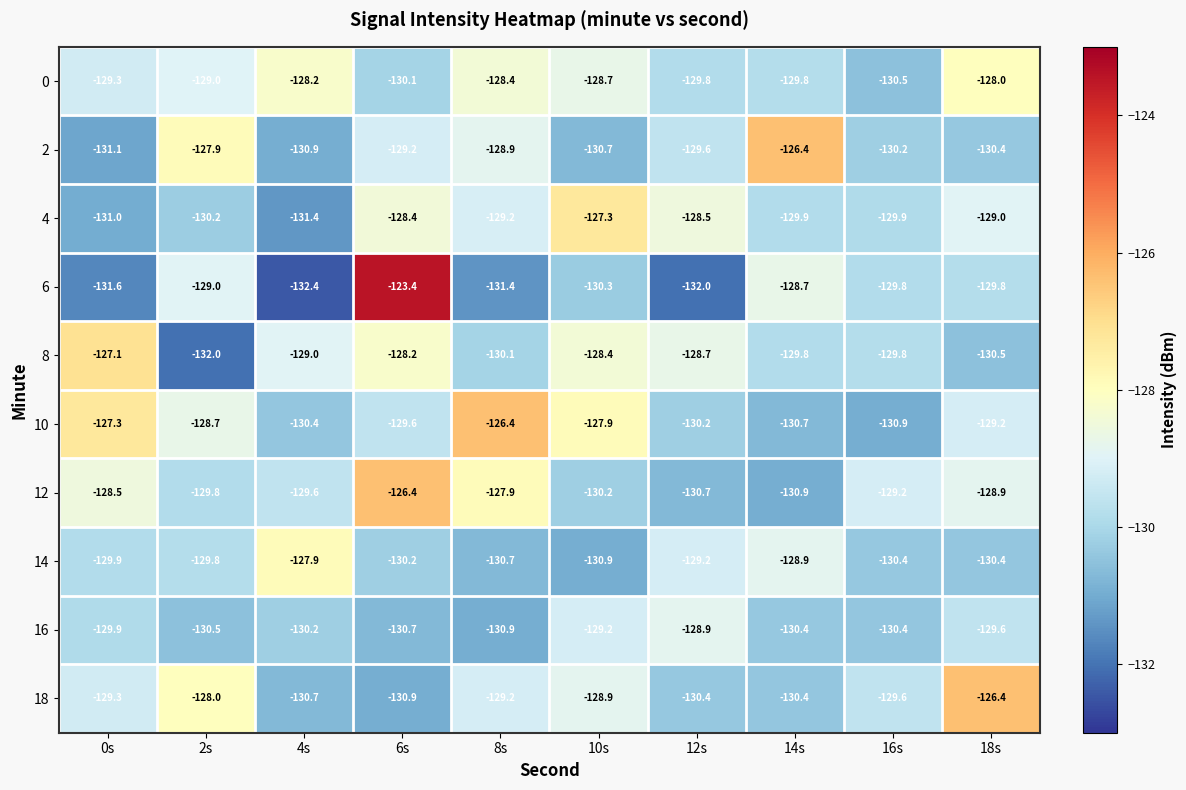

What is the difference between the second highest and minimum values in the 6 series?

3.7